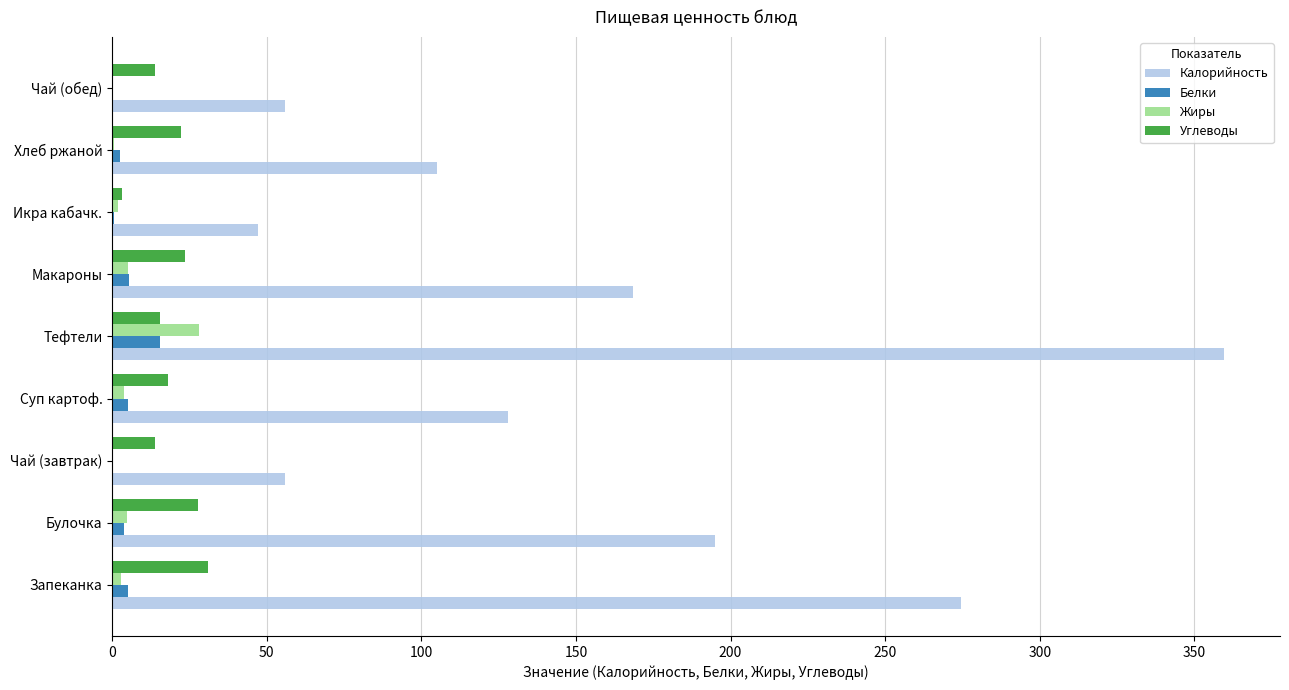

At which category is the sum across all series the highest?

Тефтели